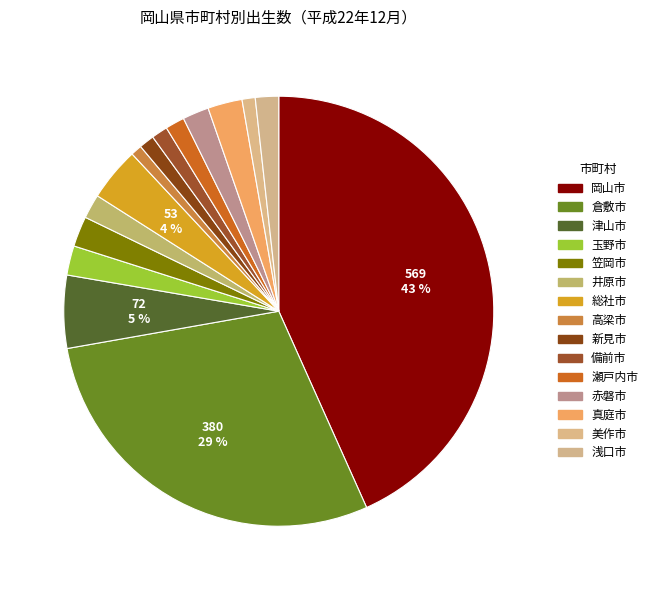

Count the number of slices in the pie.

15